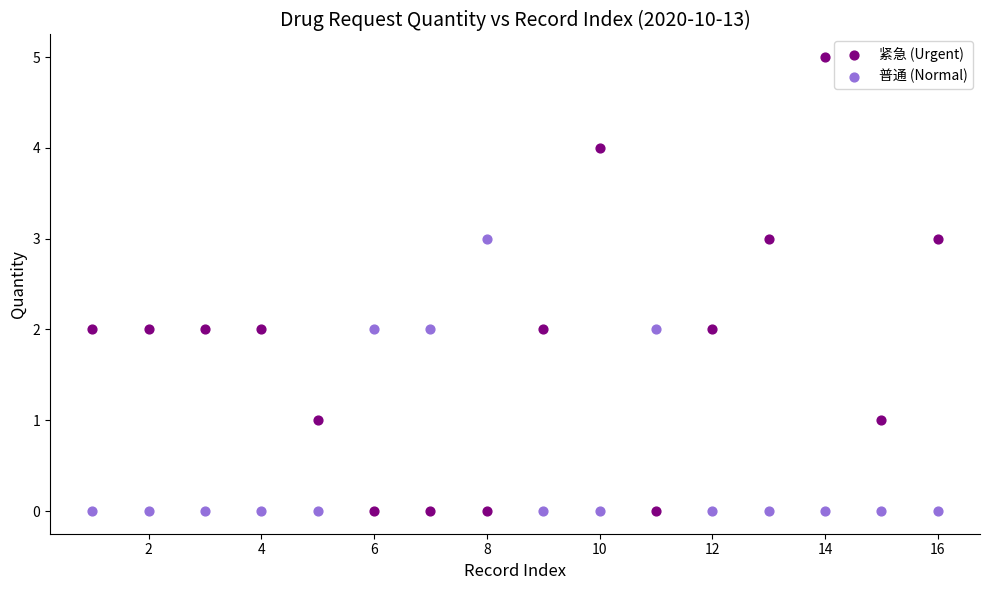

Which series contains the highest Y value?

紧急 (Urgent)